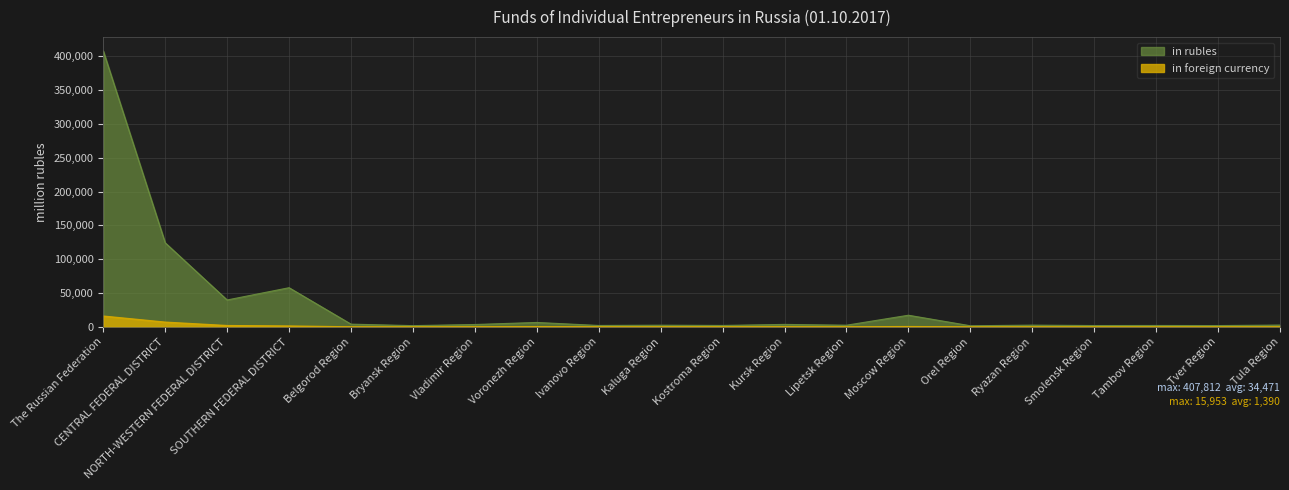

Where does the in rubles series first go above 2724?

The Russian Federation